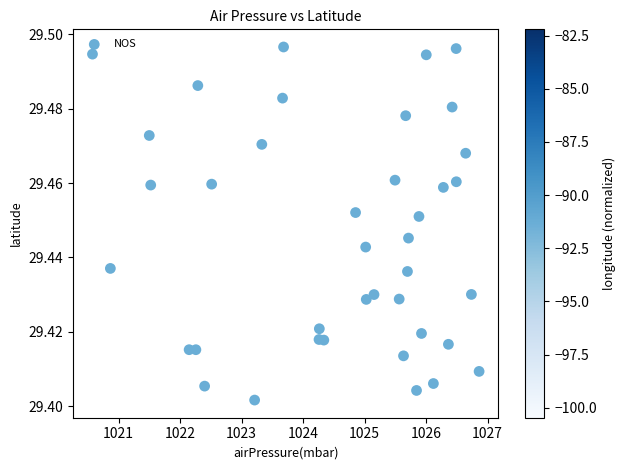

What is the range of X values (max minus min)?

6.3